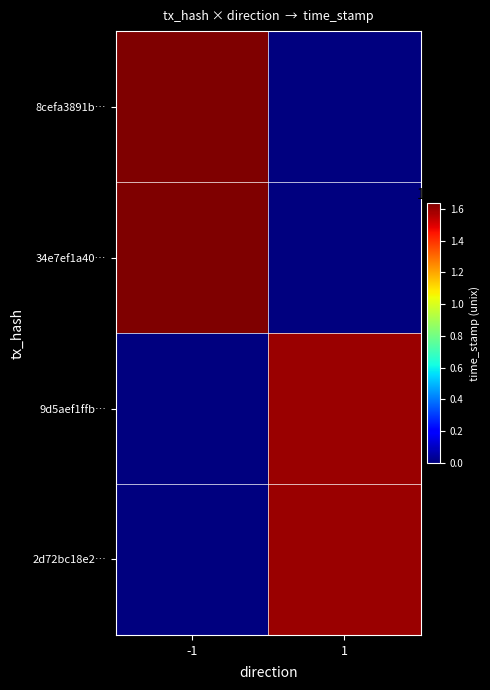

Count the number of data series in this chart.

4